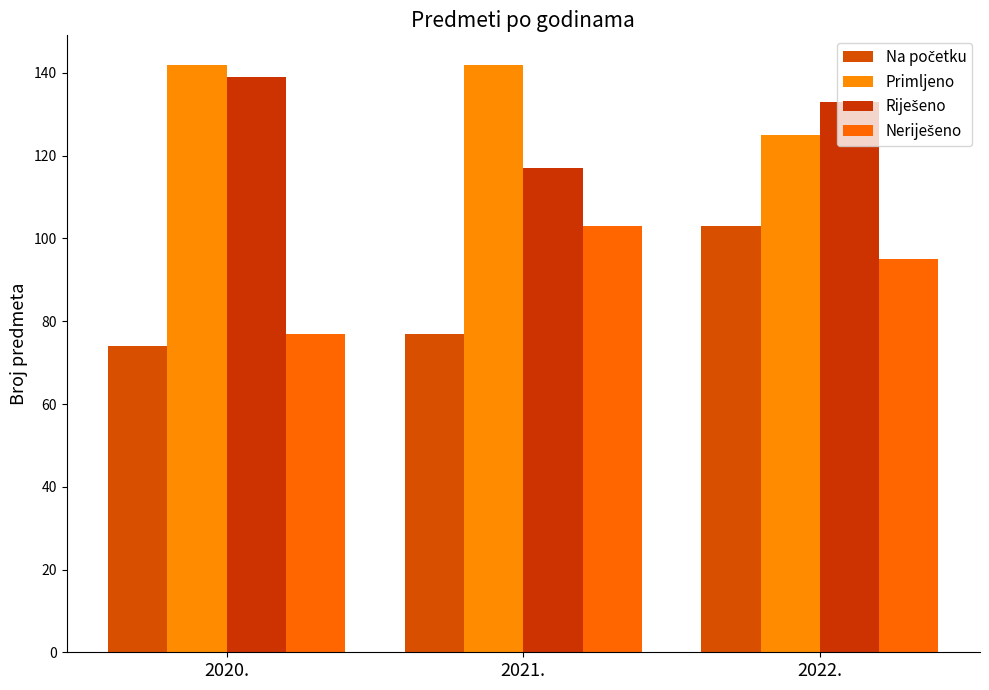

How many categories are shown in the chart?

3